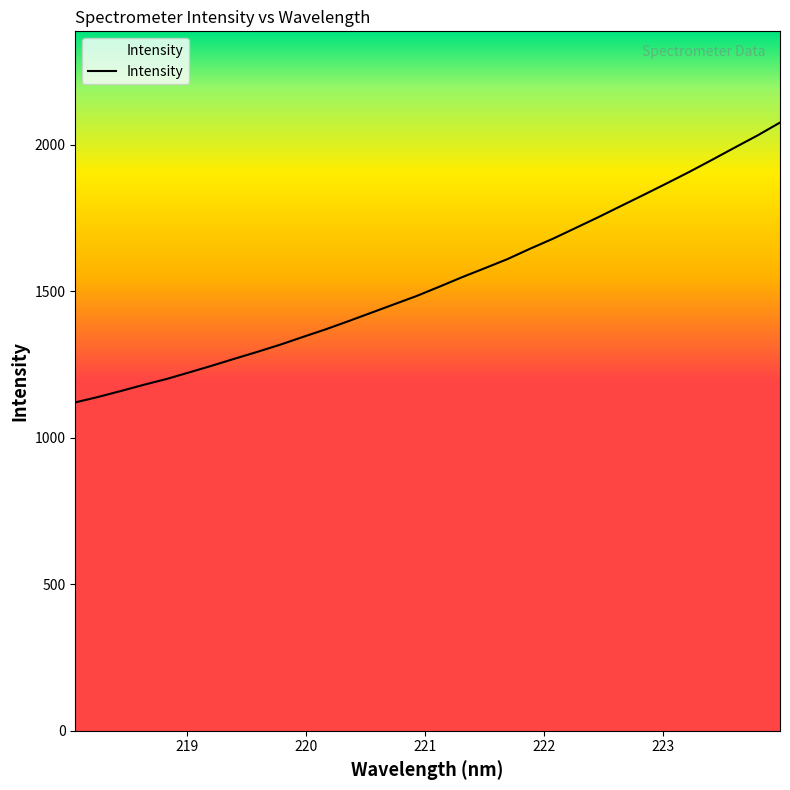

What is the difference between the maximum and minimum values?

955.1